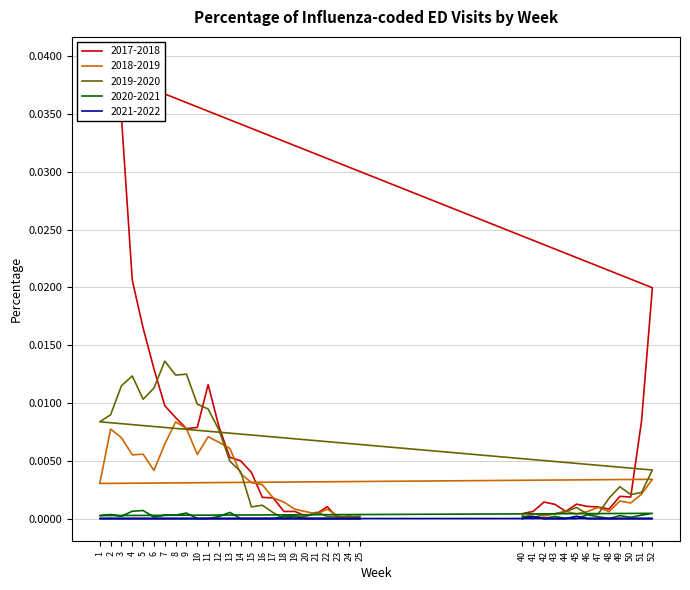

How many values in the 2019-2020 series exceed 0?

36